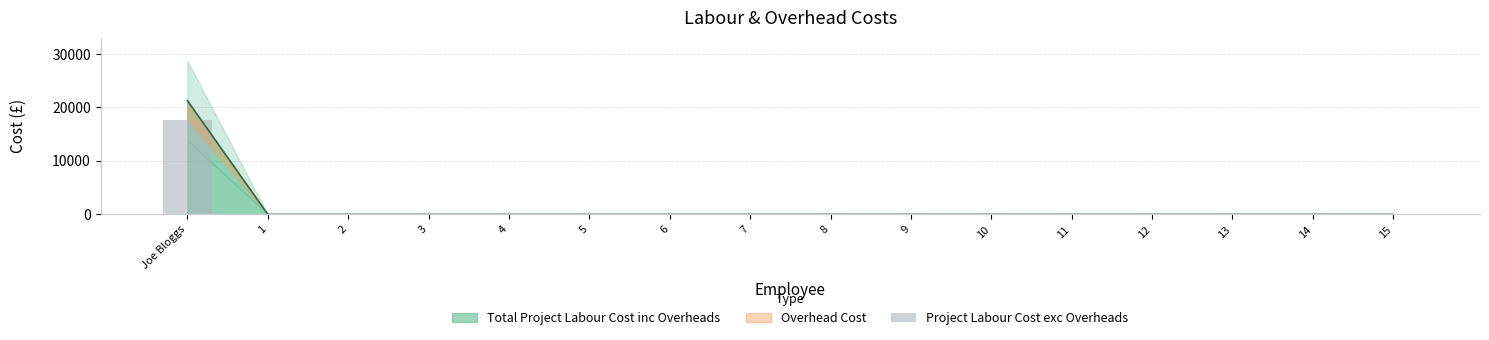

Where is the data nearest to the value 8863?

1